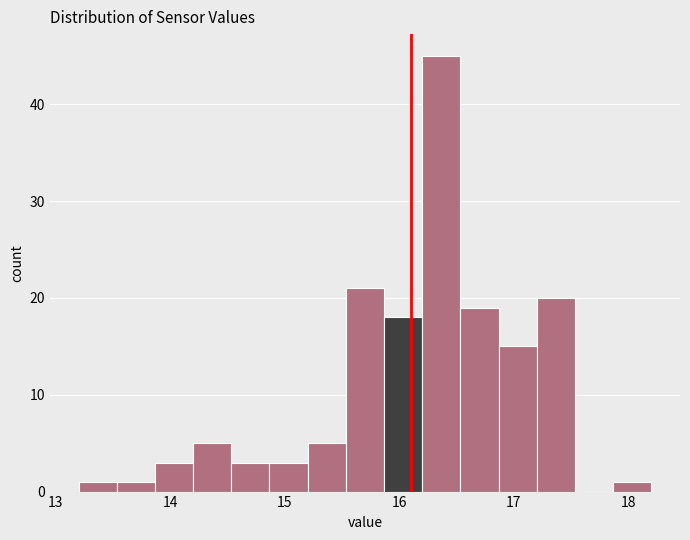

Around what value on the x-axis is the tallest bar? Give the approximate position of its centre, as read against the axis.

16.4